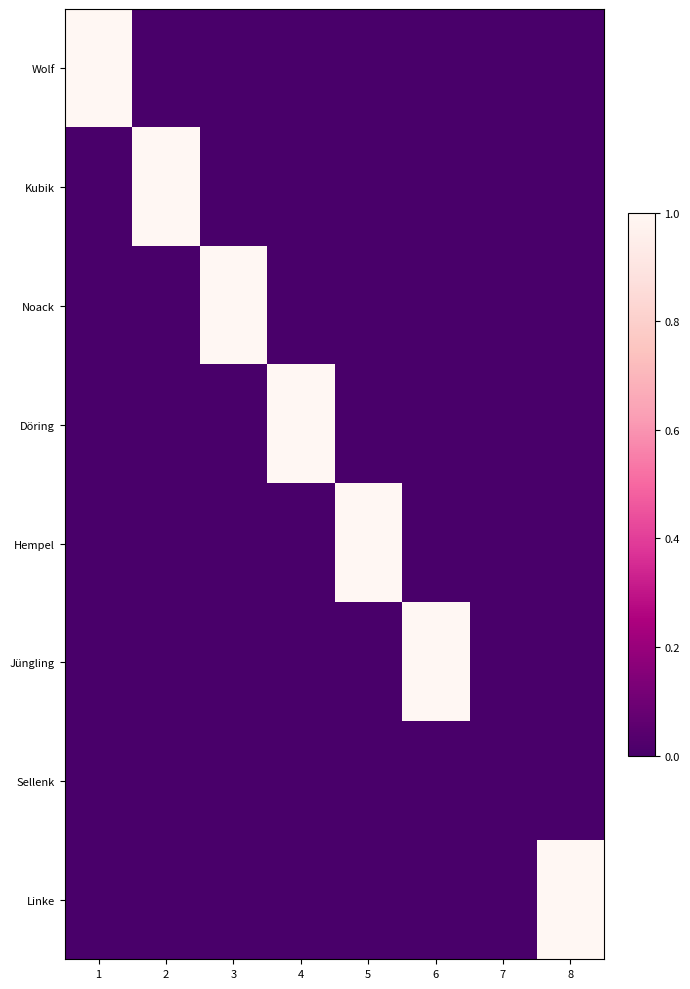

Reading left to right, extract all data points from this chart.

Wolf: 1=1	2=0	3=0	4=0	5=0	6=0	7=0	8=0
Kubik: 1=0	2=1	3=0	4=0	5=0	6=0	7=0	8=0
Noack: 1=0	2=0	3=1	4=0	5=0	6=0	7=0	8=0
Döring: 1=0	2=0	3=0	4=1	5=0	6=0	7=0	8=0
Hempel: 1=0	2=0	3=0	4=0	5=1	6=0	7=0	8=0
Jüngling: 1=0	2=0	3=0	4=0	5=0	6=1	7=0	8=0
Sellenk: 1=0	2=0	3=0	4=0	5=0	6=0	7=0	8=0
Linke: 1=0	2=0	3=0	4=0	5=0	6=0	7=0	8=1